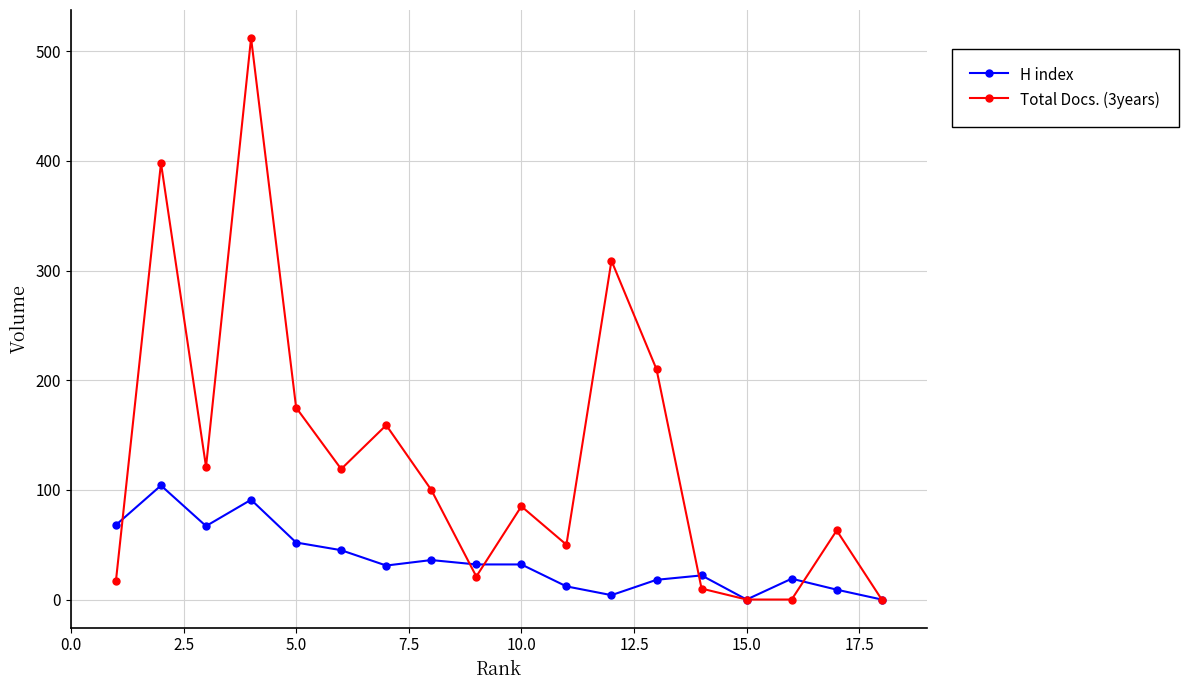

At how many categories does at least one series exceed 153?

6